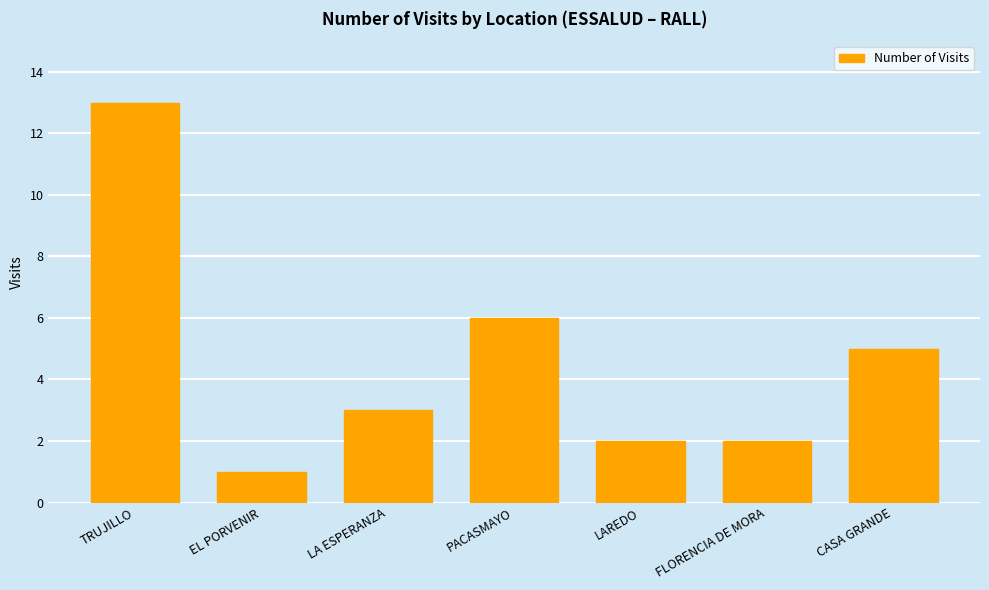

What position from the right is LAREDO?

3